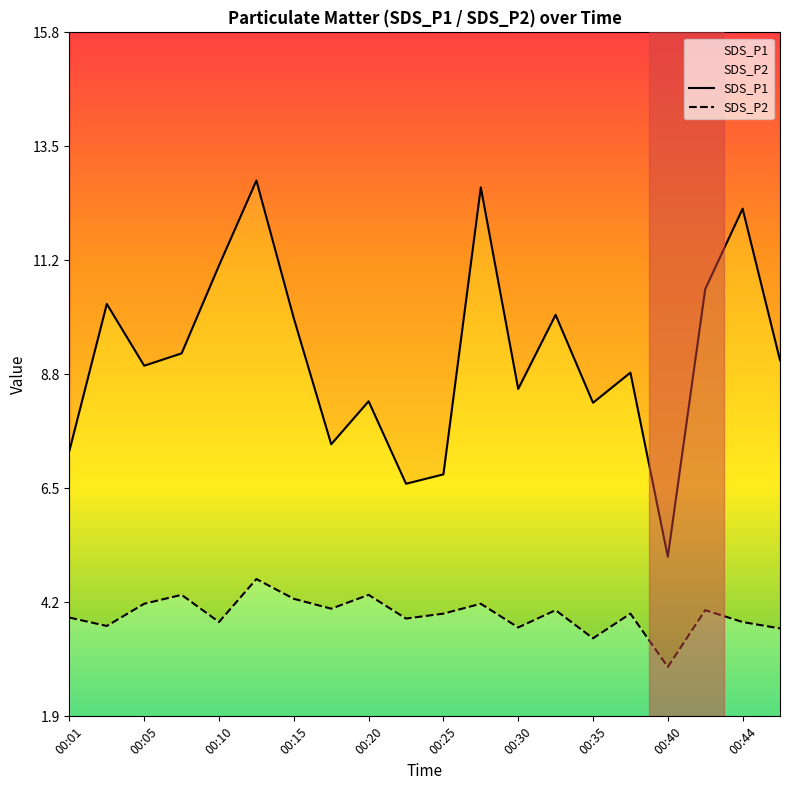

Is the value of SDS_P2 at 15 greater than the value of SDS_P1 at 00:01?

No